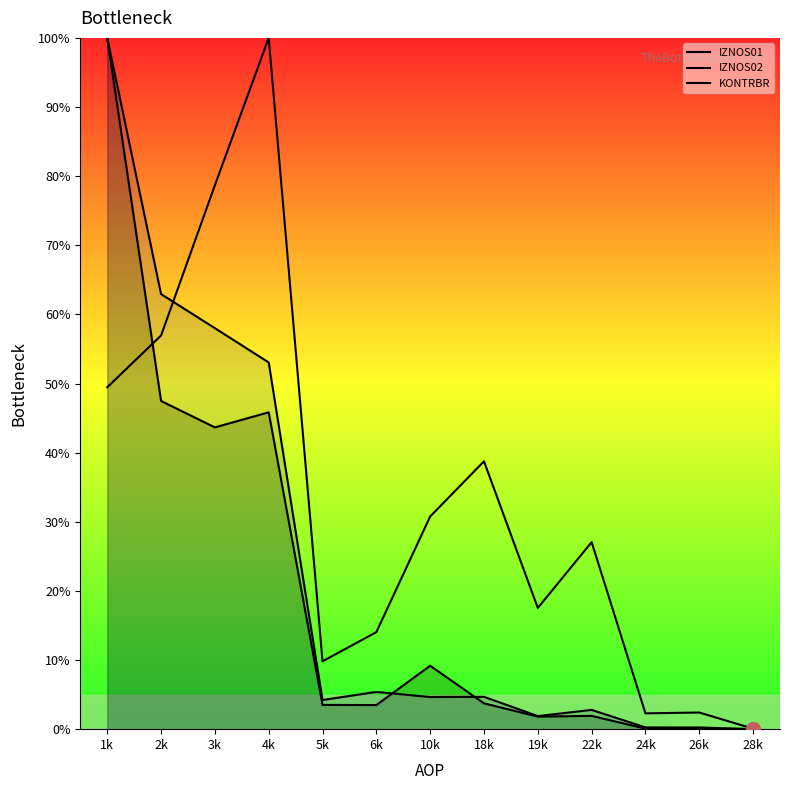

Reading right to left, transcribe all the data shown in this chart.

IZNOS01: 28k=0.0	26k=0.1	24k=0.1	22k=1.9	19k=1.8	18k=3.7	10k=9.2	6k=3.5	5k=3.5	4k=45.8	3k=43.7	2k=47.5	1k=100.0
IZNOS02: 28k=0.0	26k=0.2	24k=0.3	22k=2.8	19k=1.9	18k=4.7	10k=4.6	6k=5.4	5k=4.2	4k=53.0	3k=58.0	2k=62.9	1k=100.0
KONTRBR: 28k=0.1	26k=2.4	24k=2.3	22k=27.1	19k=17.5	18k=38.7	10k=30.8	6k=14.0	5k=9.8	4k=100.0	3k=78.7	2k=56.9	1k=49.5